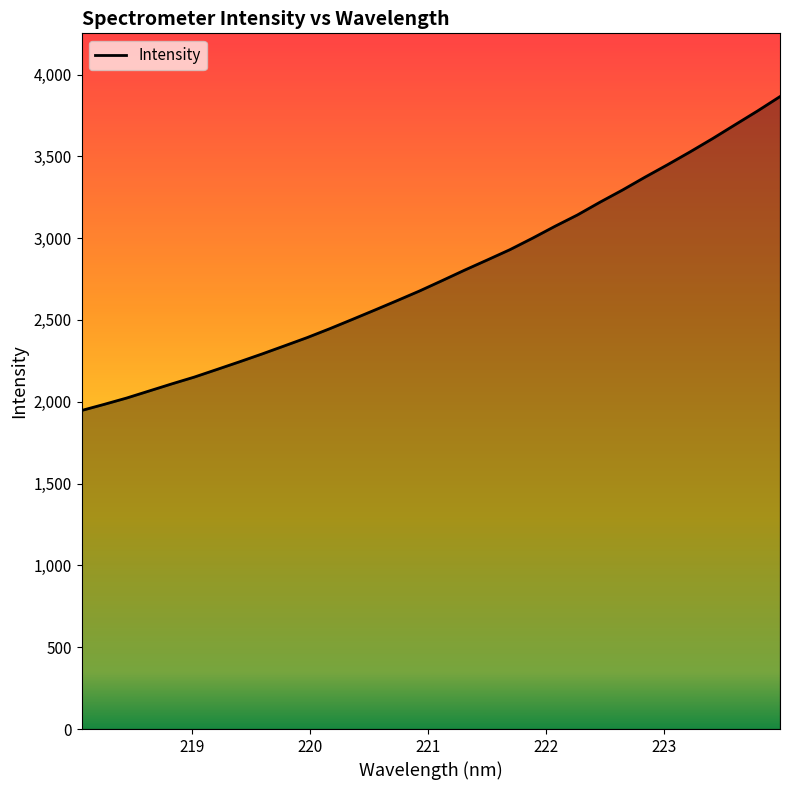

What is the difference between the maximum and minimum values?

1918.5